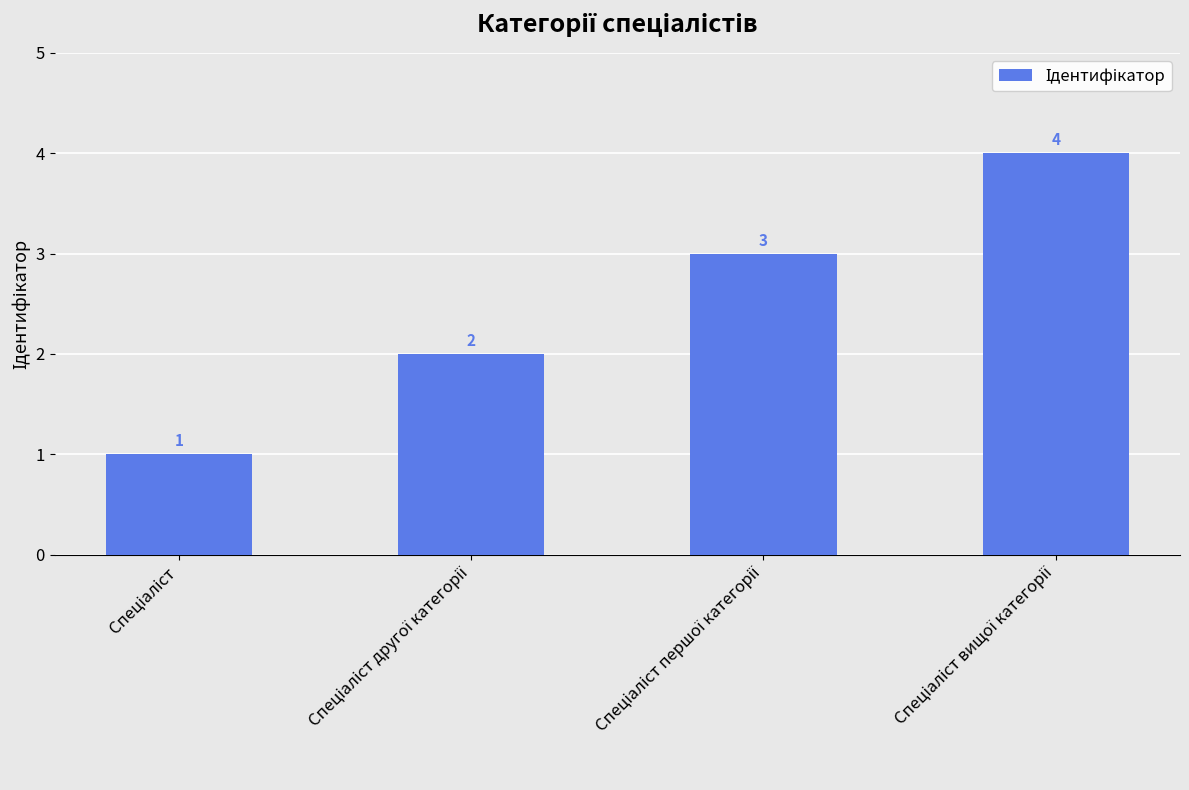

What is the maximum value shown in the chart?

4